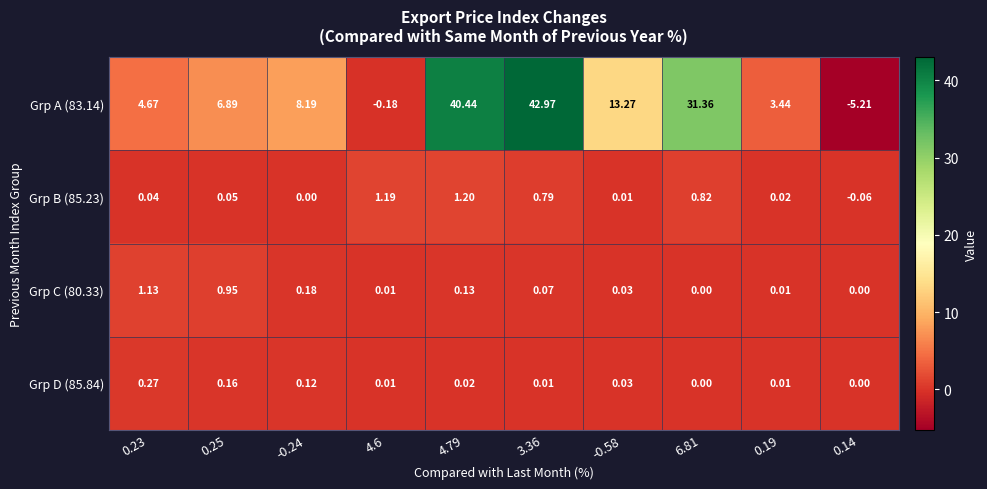

Is the value of Grp A (83.14) at -0.58 greater than the value of Grp B (85.23) at 6.81?

Yes